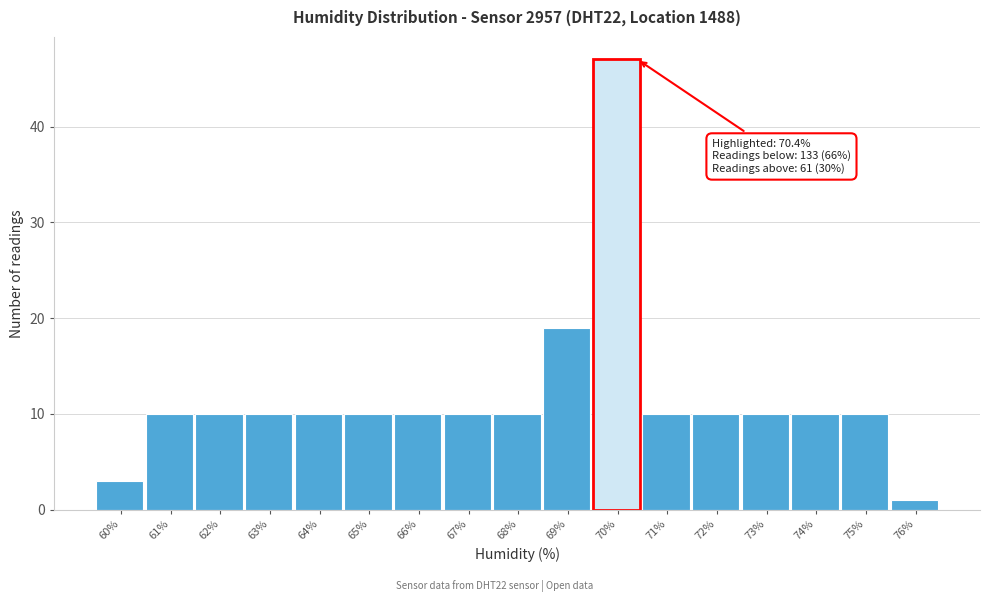

Reading left to right, extract all data points from this chart.

60%=3	61%=10	62%=10	63%=10	64%=10	65%=10	66%=10	67%=10	68%=10	69%=19	70%=47	71%=10	72%=10	73%=10	74%=10	75%=10	76%=1